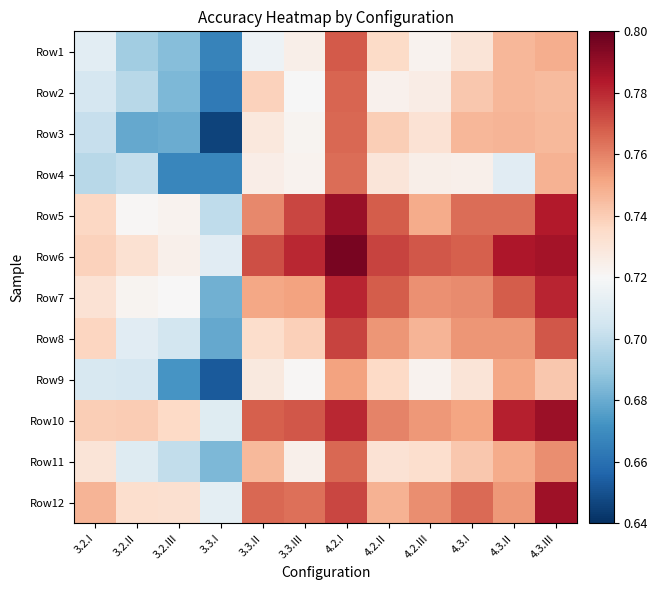

Rank the series at 4.3.II from lowest to highest value.

Row4, Row2, Row1, Row3, Row11, Row9, Row12, Row8, Row5, Row7, Row10, Row6